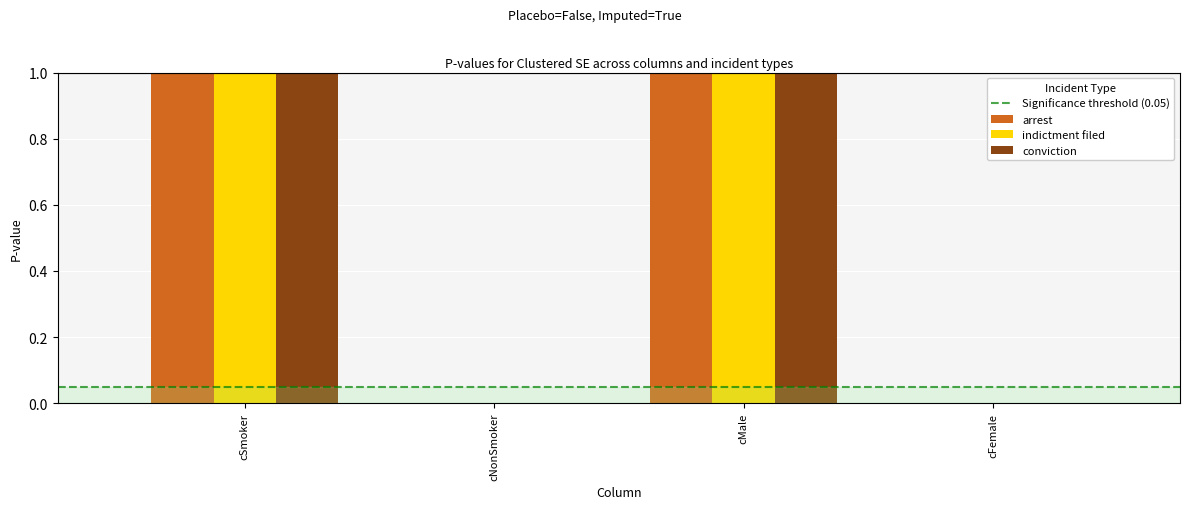

What is the total value across all series at cMale?

3